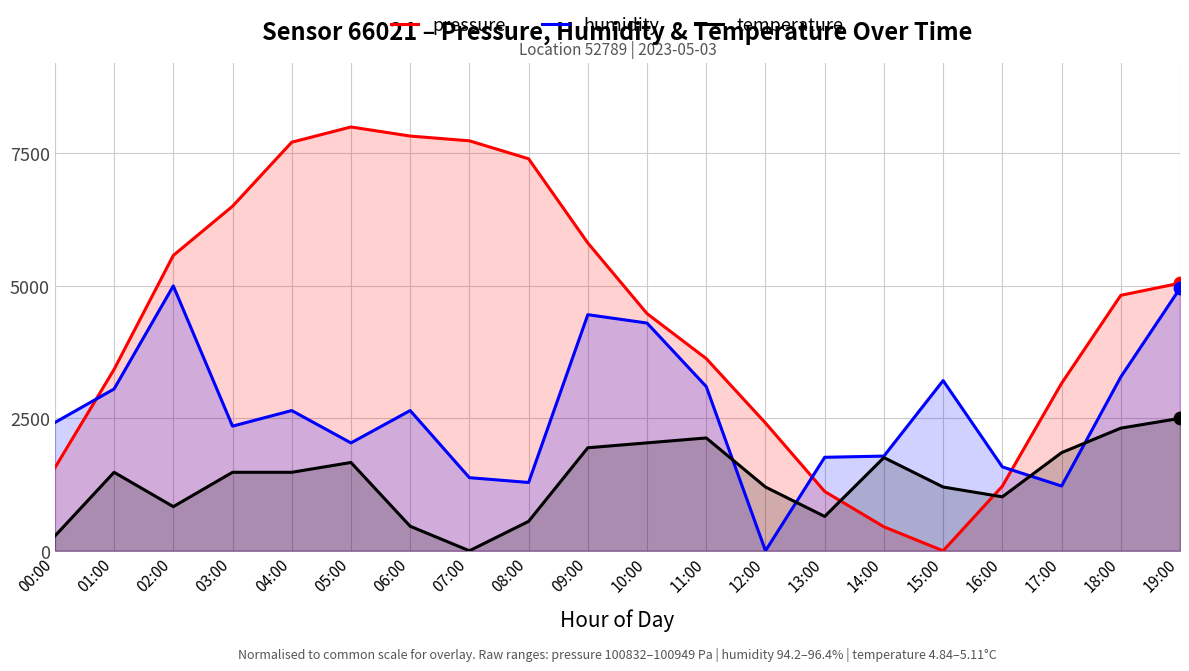

Which series has the largest Y range (max minus min)?

pressure